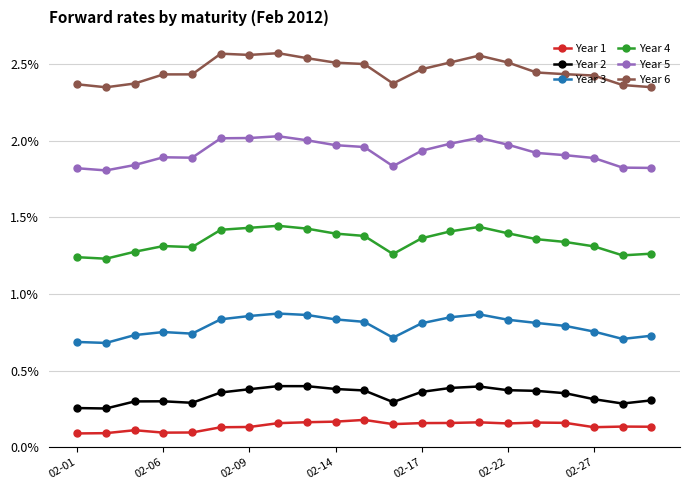

At how many categories does at least one series exceed 1?

21